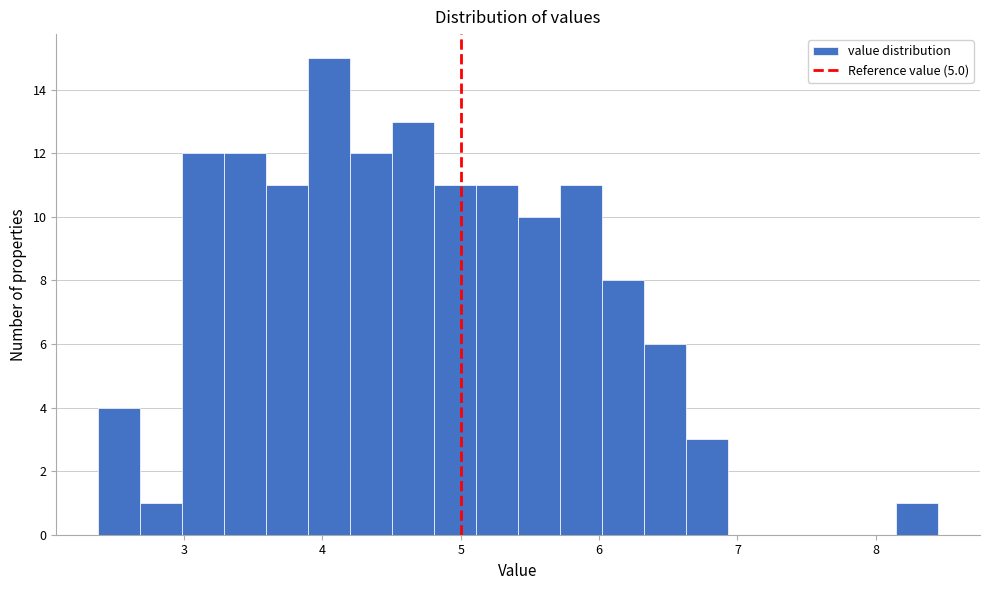

Around what value on the x-axis is the tallest bar? Give the approximate position of its centre, as read against the axis.

4.0